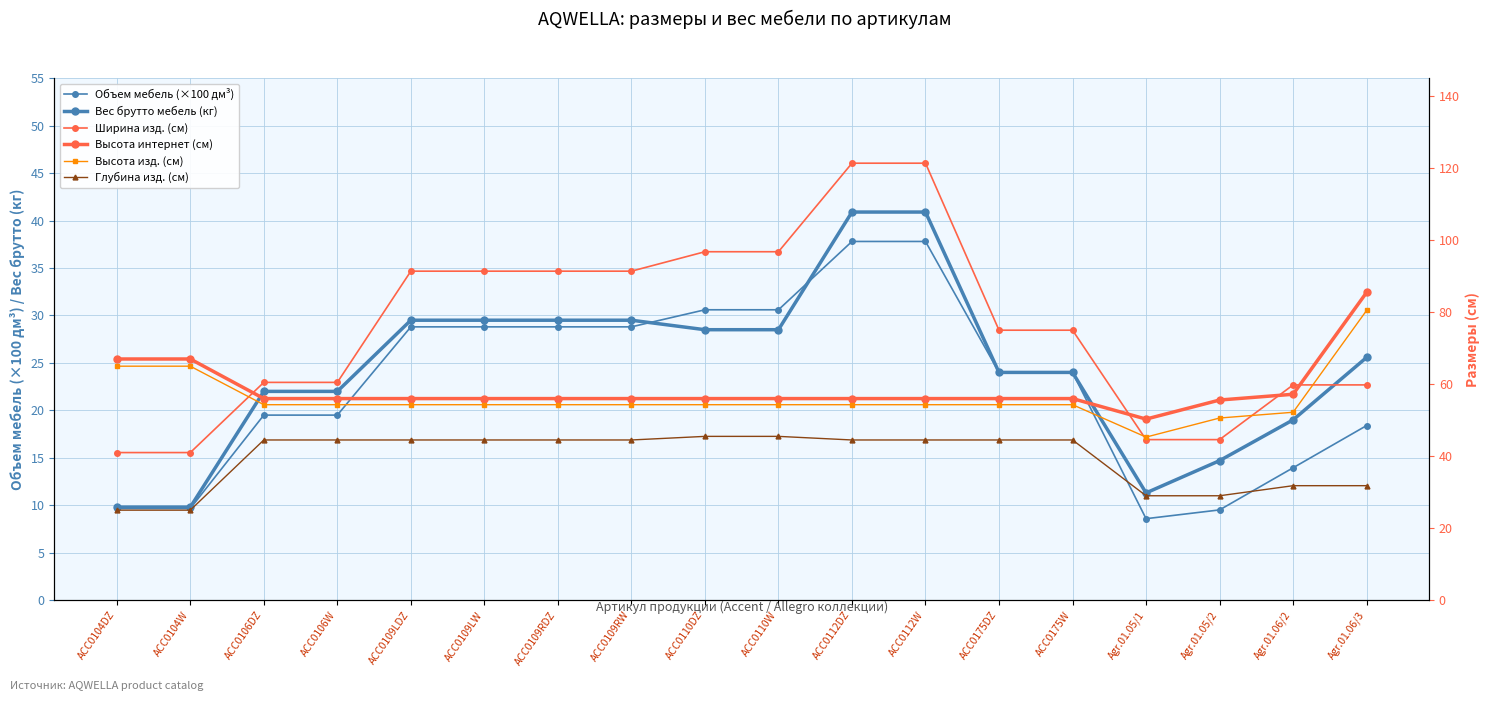

At which category is the sum across all series the highest?

ACC0112DZ